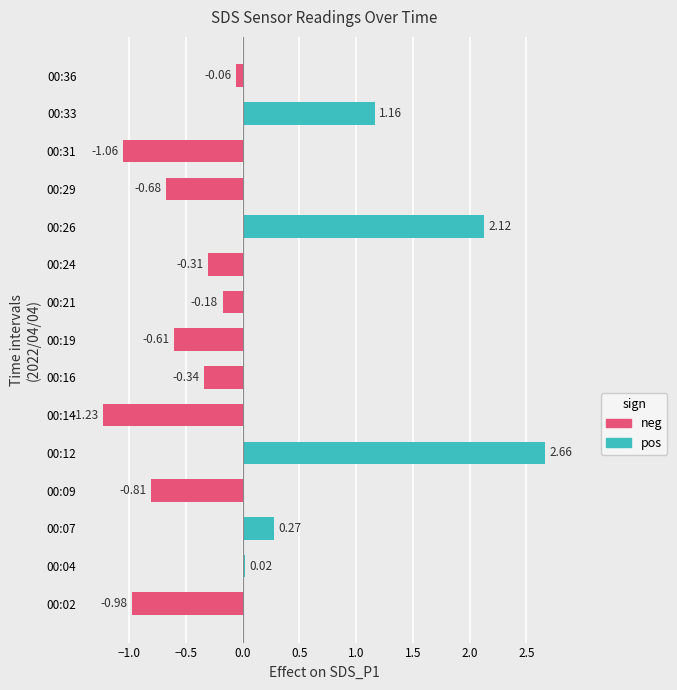

What is the change in value from 00:12 to 00:36?

-2.7